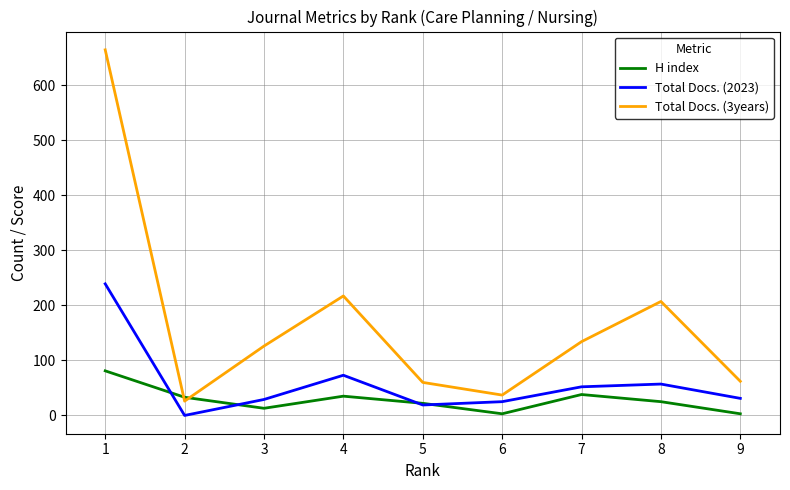

What is the highest value of the H index series?

81